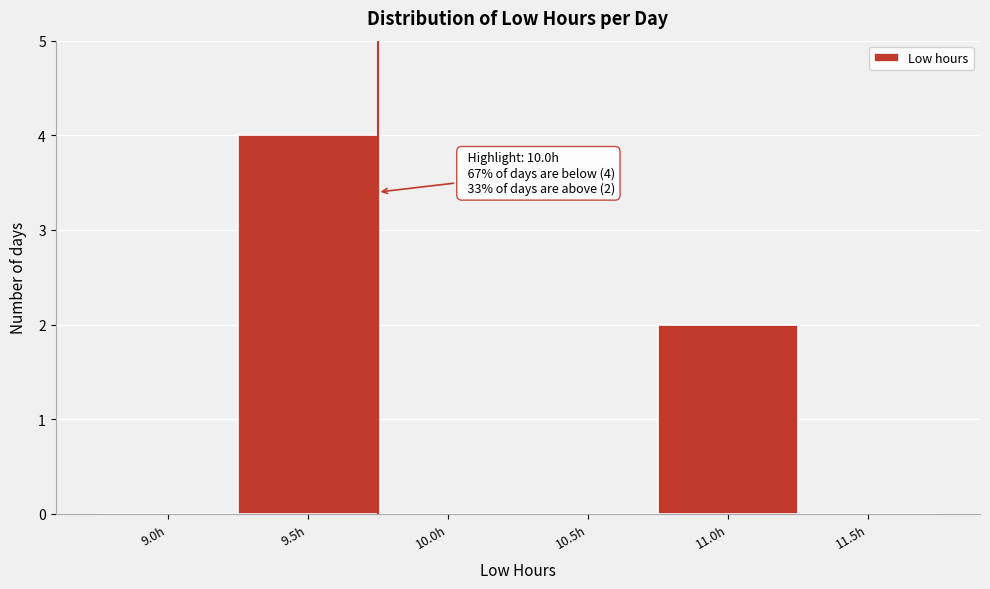

Reading left to right, what are all the values shown in this chart?

9.0h=0	9.5h=4	10.0h=0	10.5h=0	11.0h=2	11.5h=0